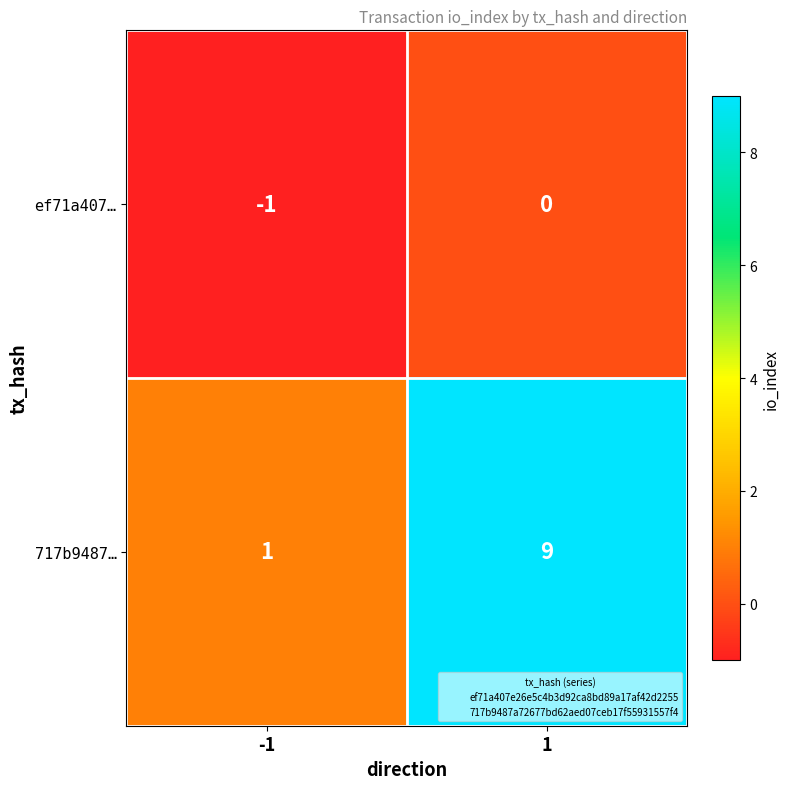

Which series has the largest total across all categories?

717b9487…